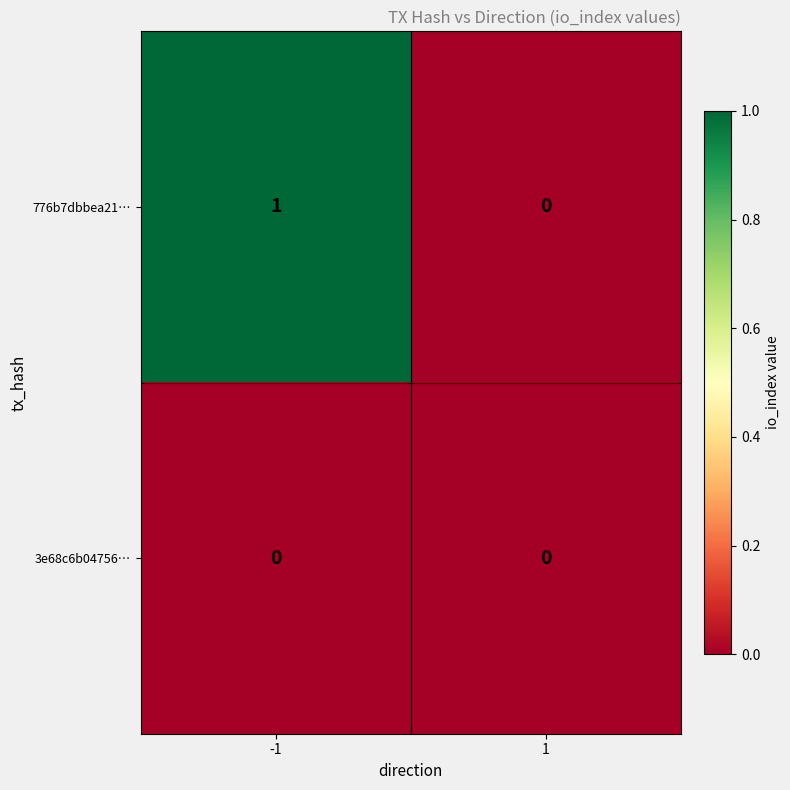

Rank the series by their average value, from highest to lowest.

776b7dbbea21…, 3e68c6b04756…